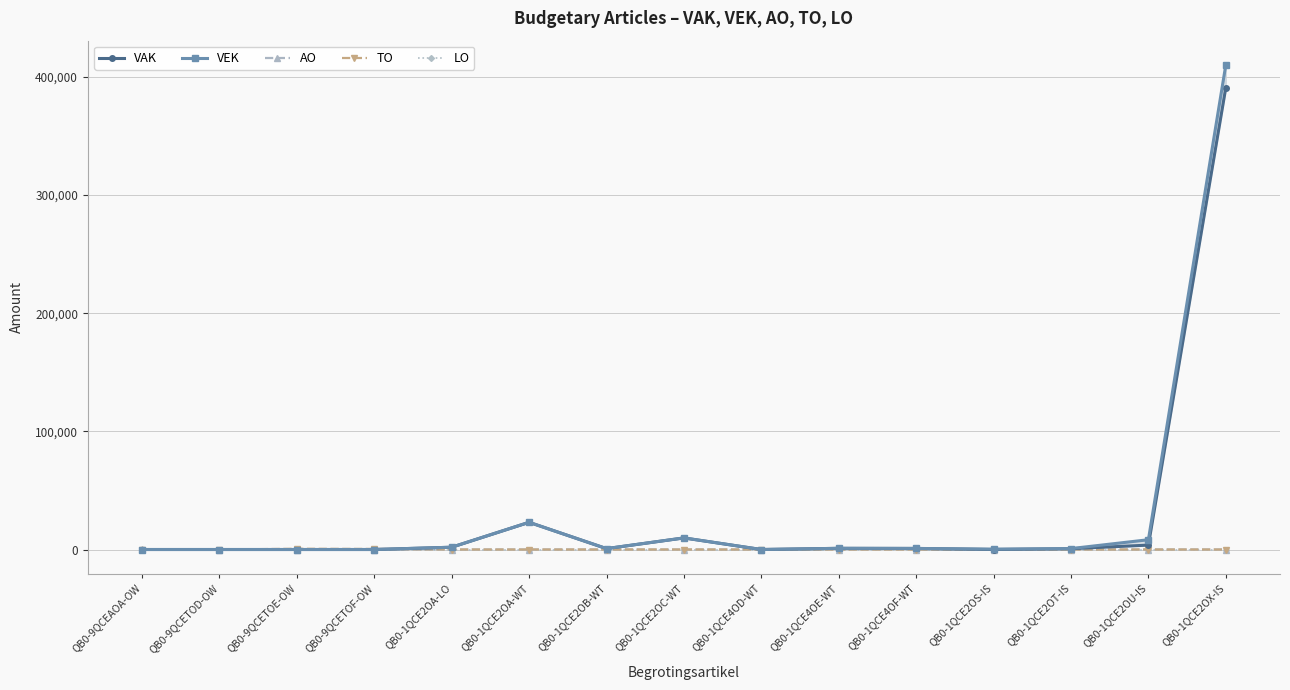

What are all the series names shown in the legend?

VAK, VEK, AO, TO, LO